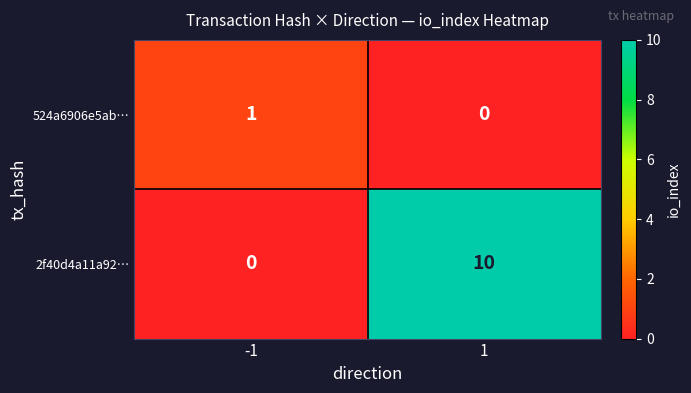

Reading right to left, transcribe all the data shown in this chart.

524a6906e5ab…: 1=0	-1=1
2f40d4a11a92…: 1=10	-1=0